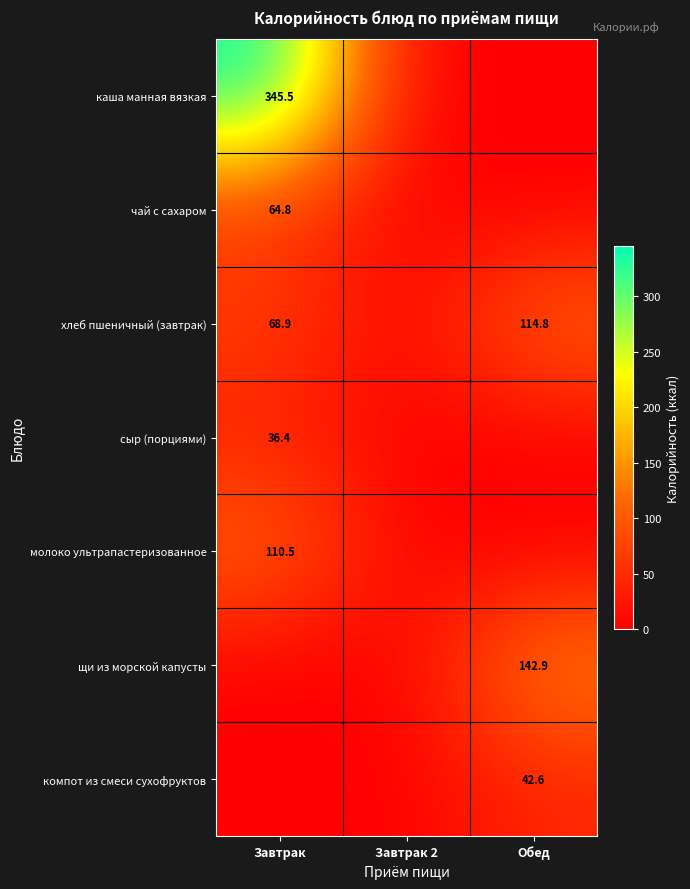

Which label corresponds to the smallest value in the chart?

Завтрак 2